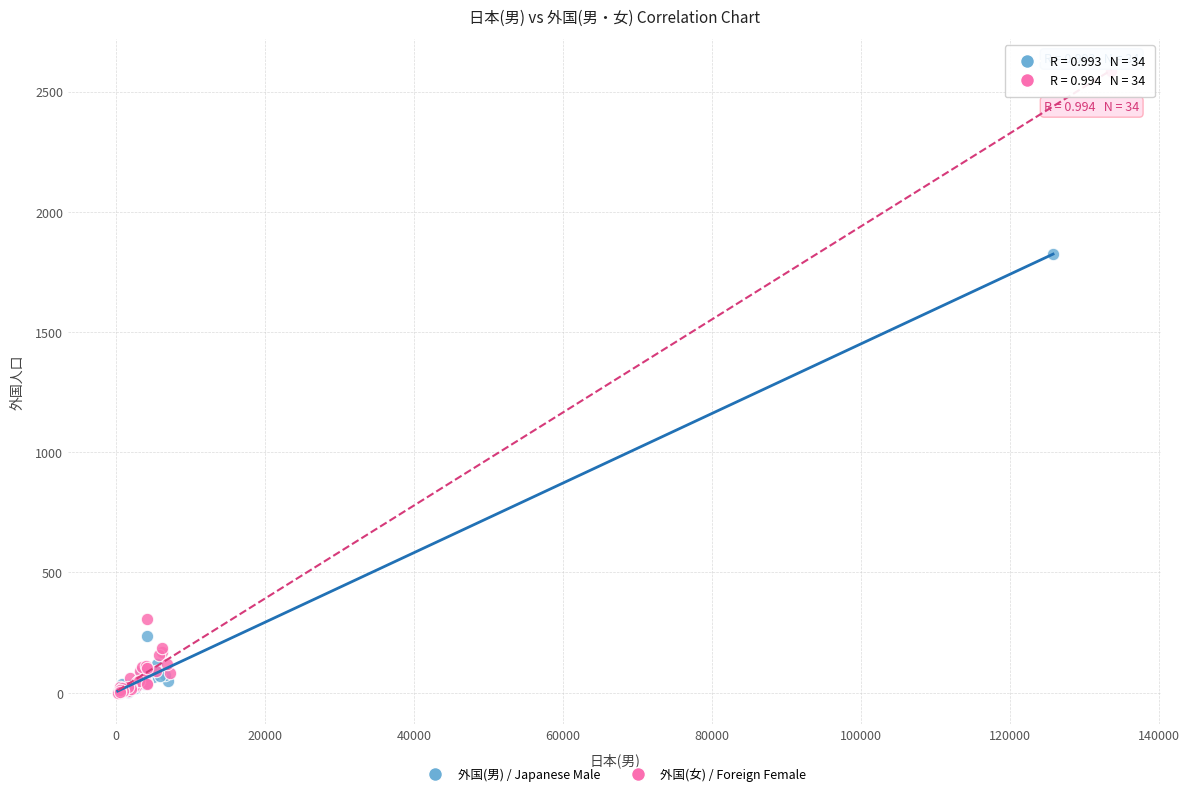

Which series contains the highest Y value?

外国(女) / Foreign Female